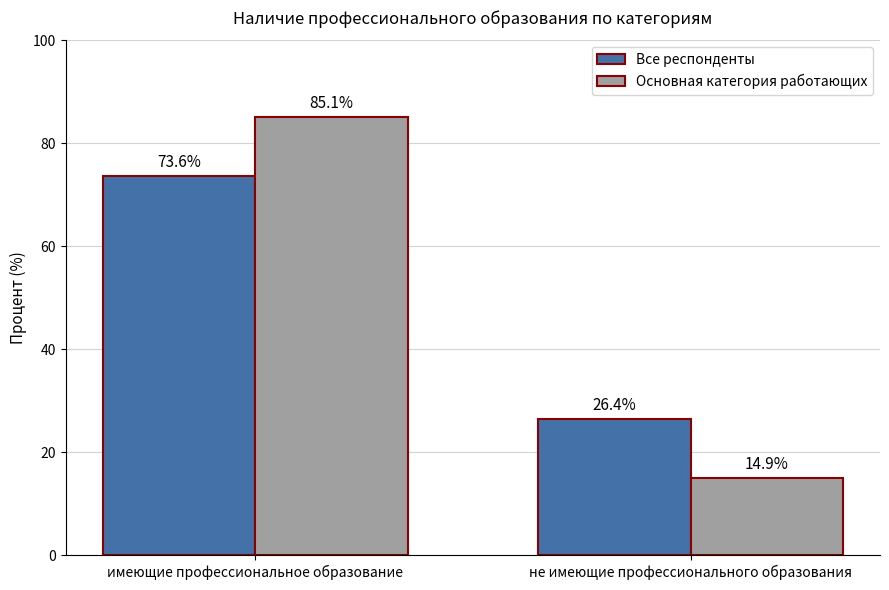

How many bars are there in total?

4